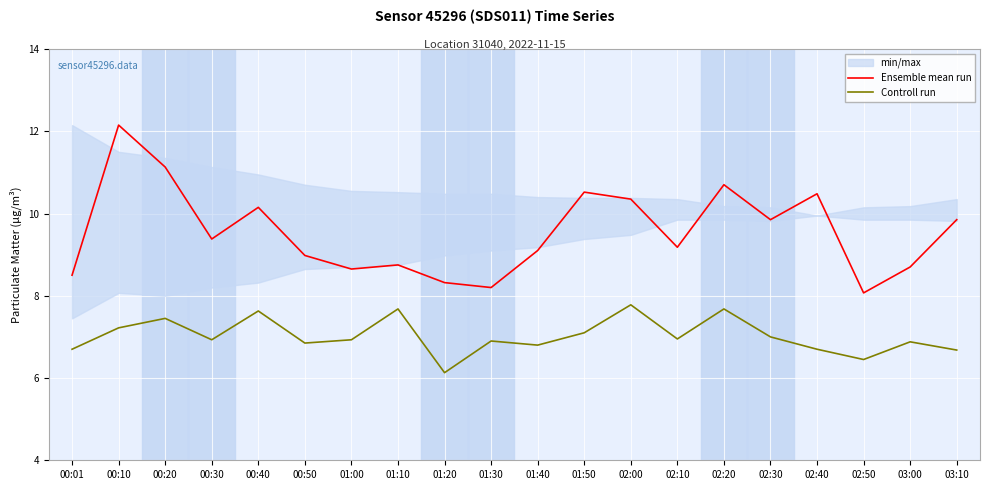

What is the difference between the second highest and minimum values in the Ensemble mean run series?

3.1